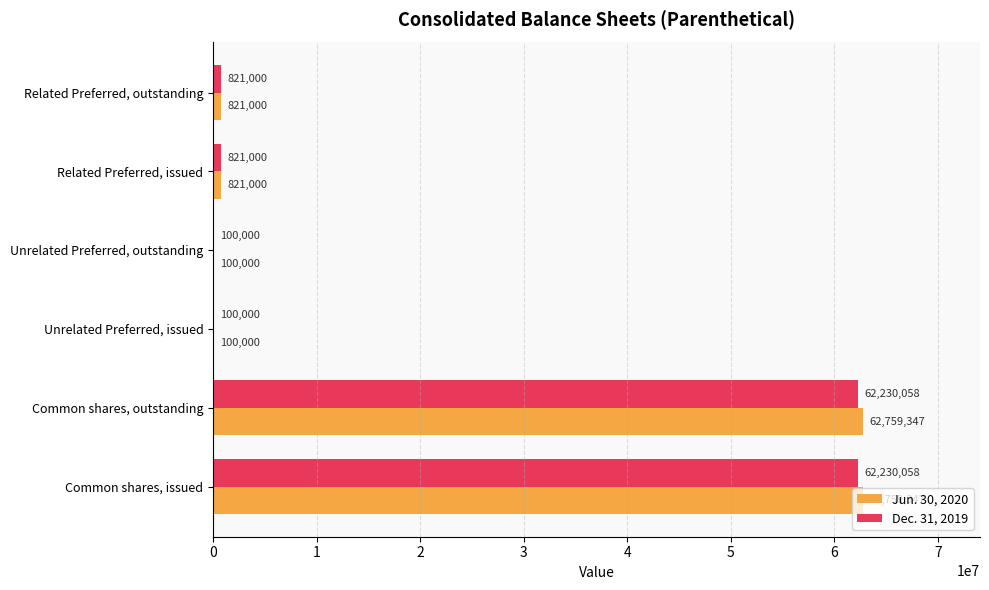

What is the sum of all Dec. 31, 2019 values?

126302116